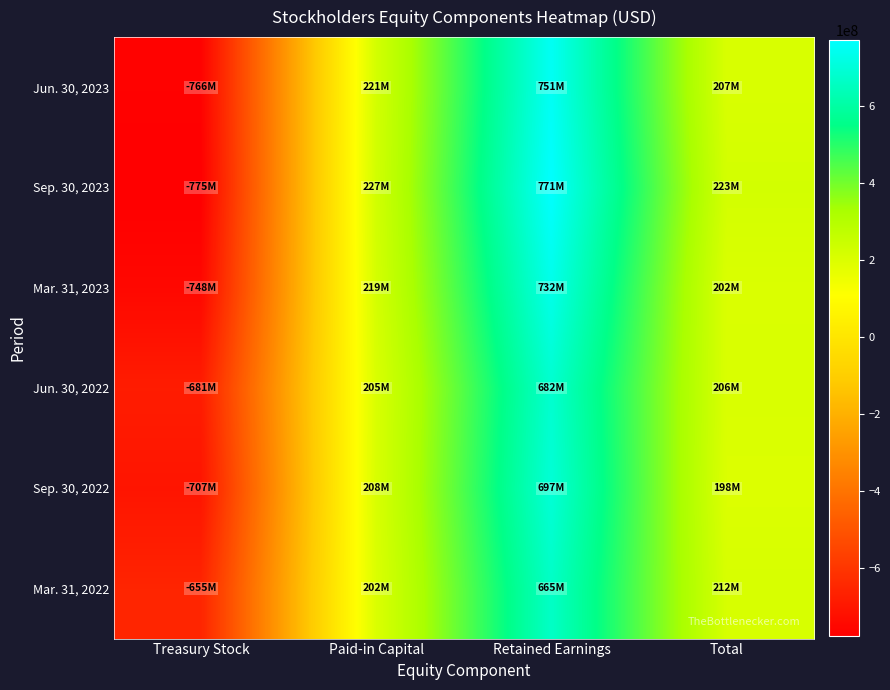

Which label corresponds to the largest value in the chart?

Retained Earnings